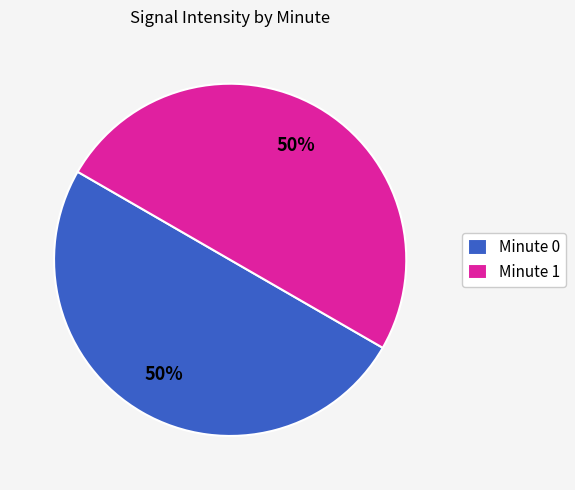

How many slices are in this pie chart?

2